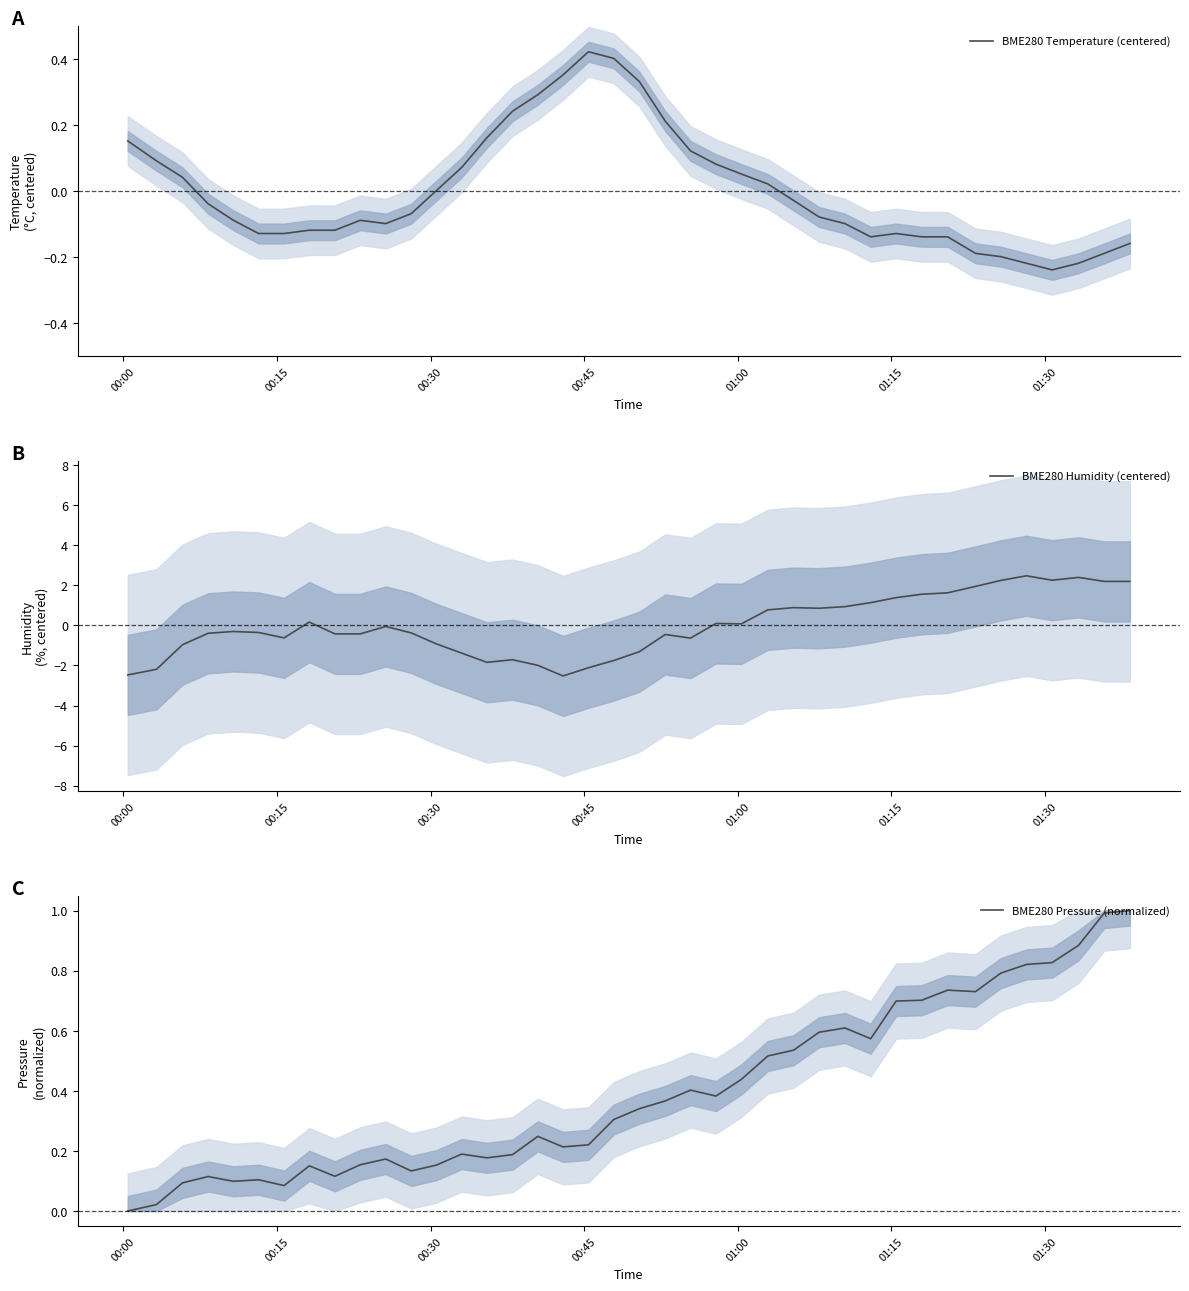

After their last crossing, which series has the higher values: BME280 Temperature (centered) or BME280 Humidity (centered)?

BME280 Humidity (centered)